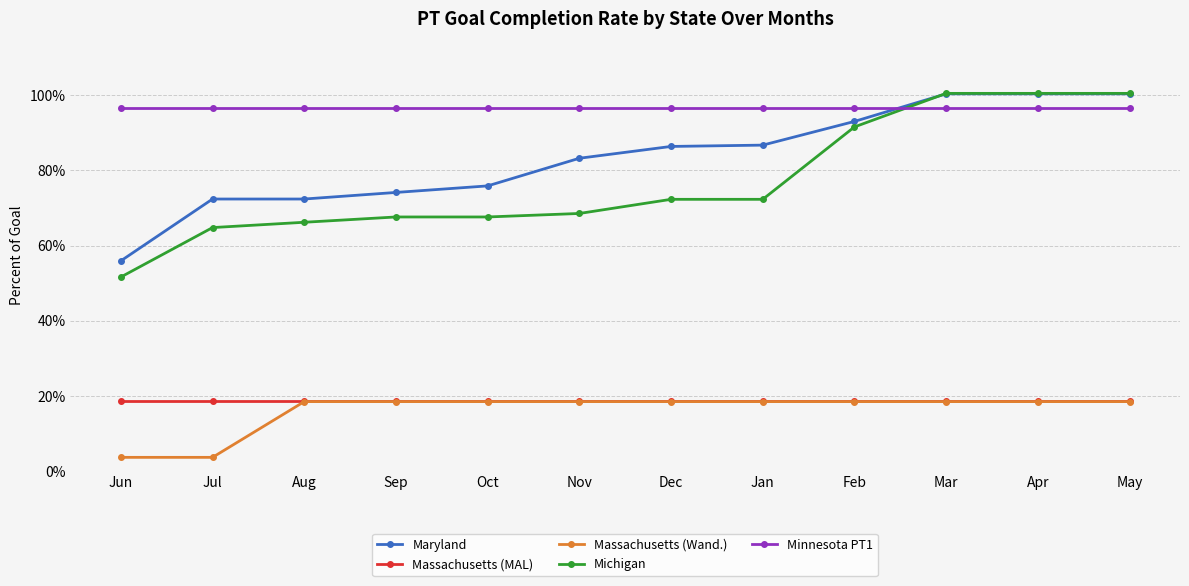

What are all the series names shown in the legend?

Maryland, Massachusetts (MAL), Massachusetts (Wand.), Michigan, Minnesota PT1